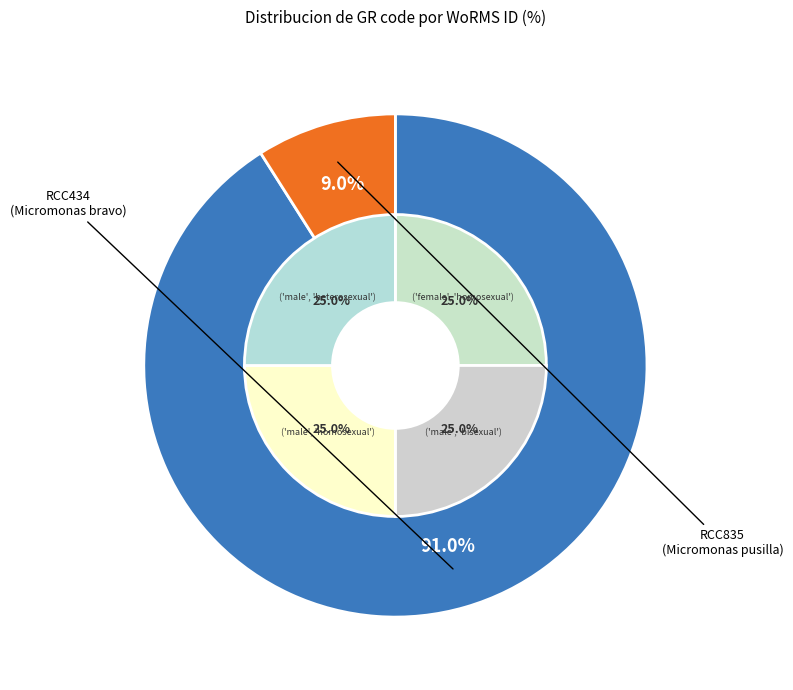

Which slice is the largest?

RCC434